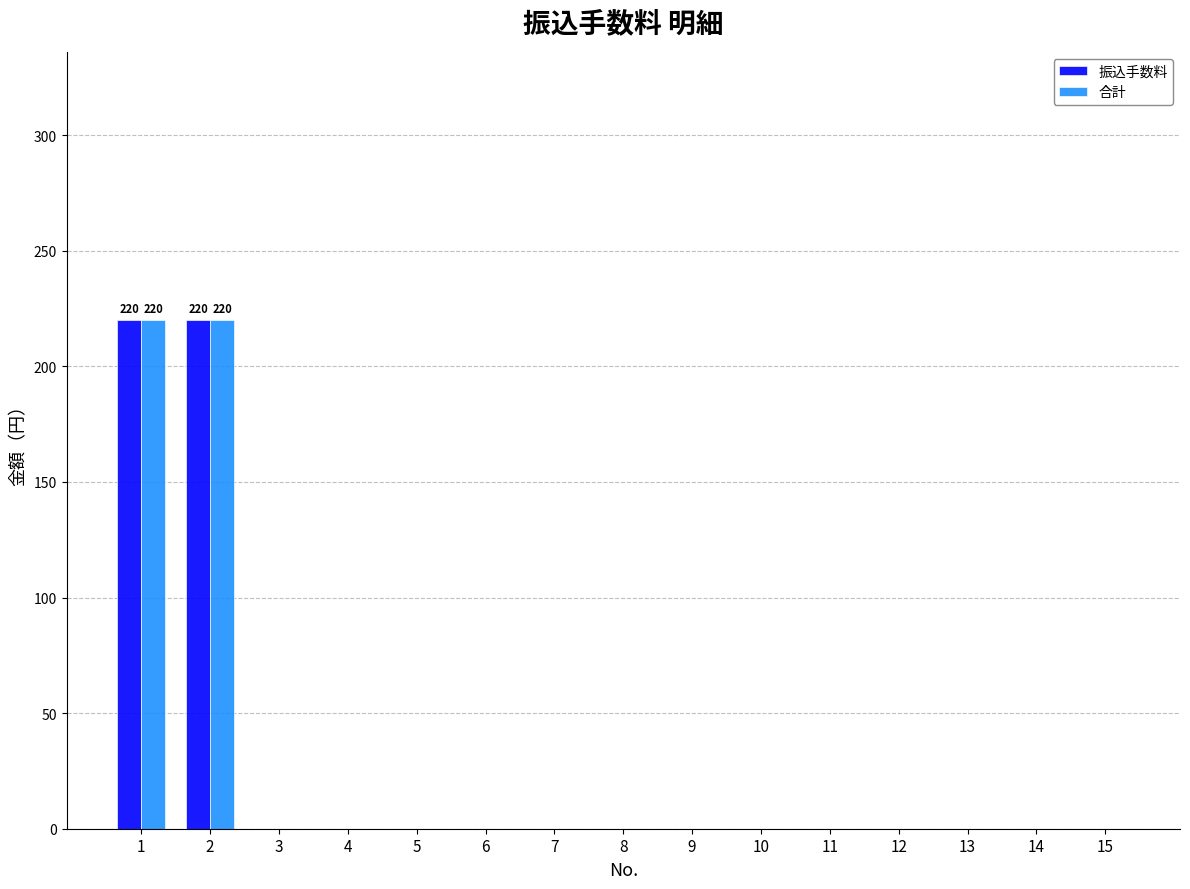

Is it true that 振込手数料 equals -109 at 6?

False